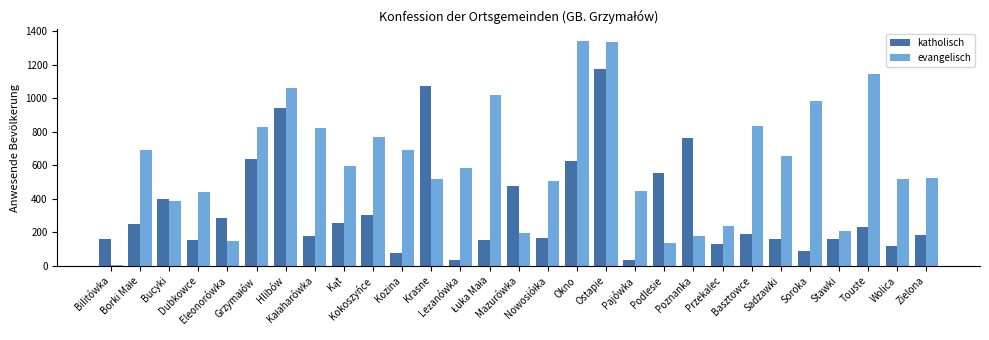

What is the sum of all katholisch values?

9962